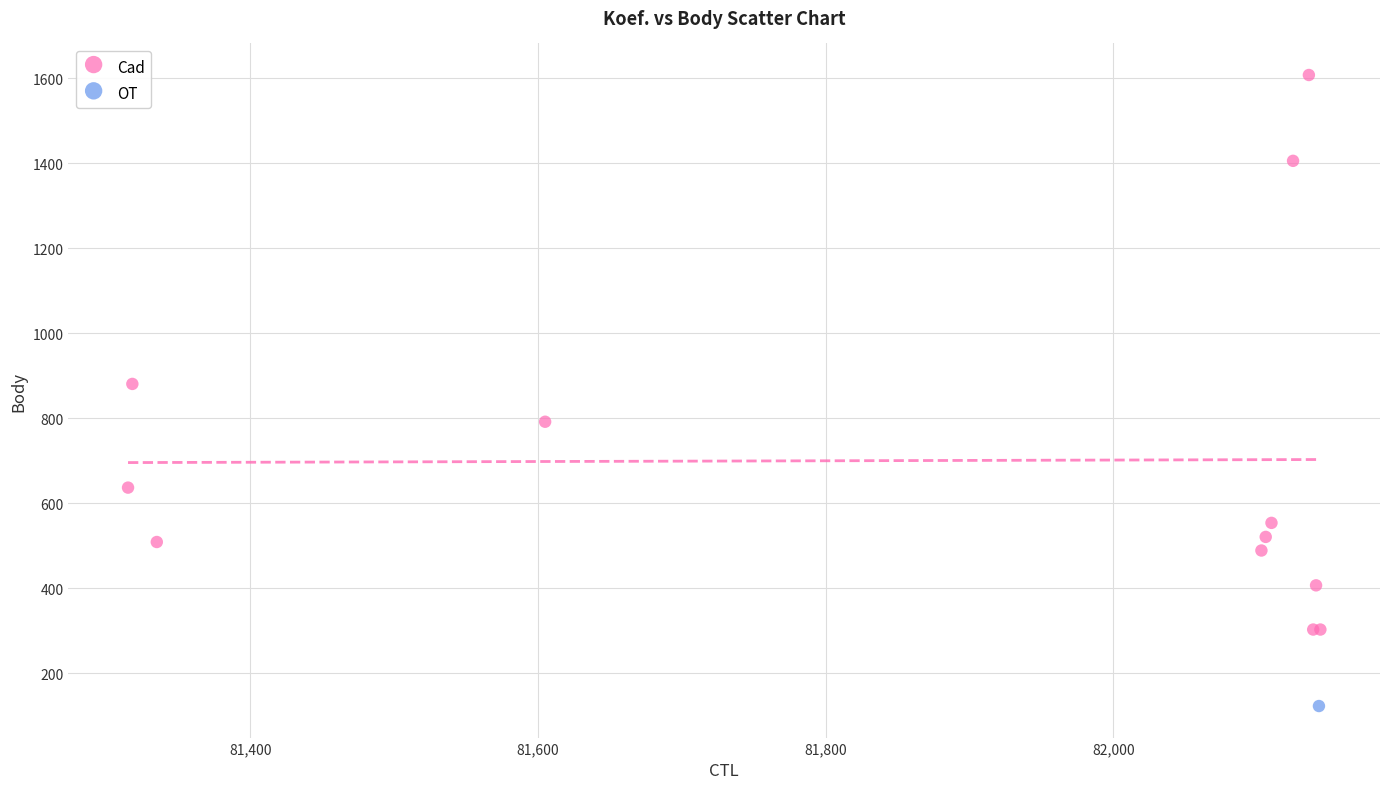

What are all the series names shown in the legend?

Cad, OT